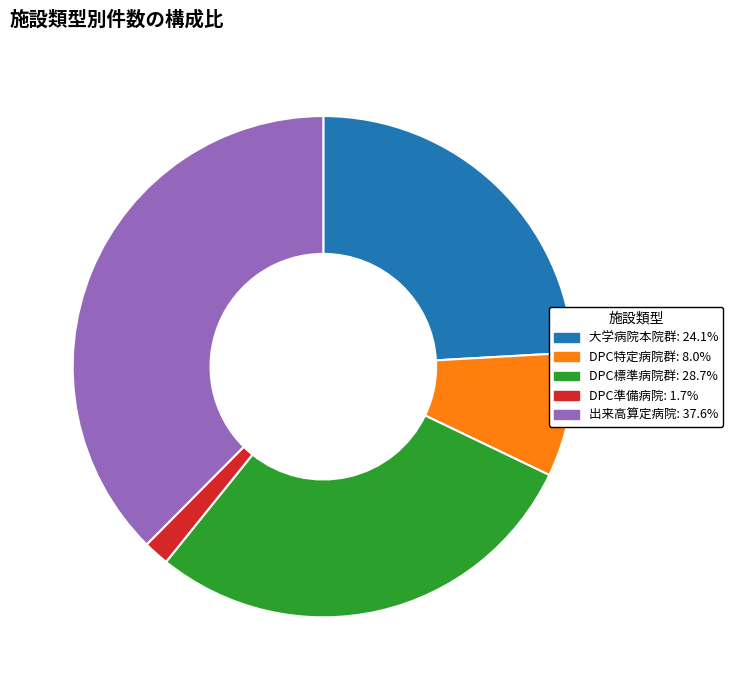

Approximately how many times larger is the value at 出来高算定病院: 37.6% compared to DPC標準病院群: 28.7%?

1.3